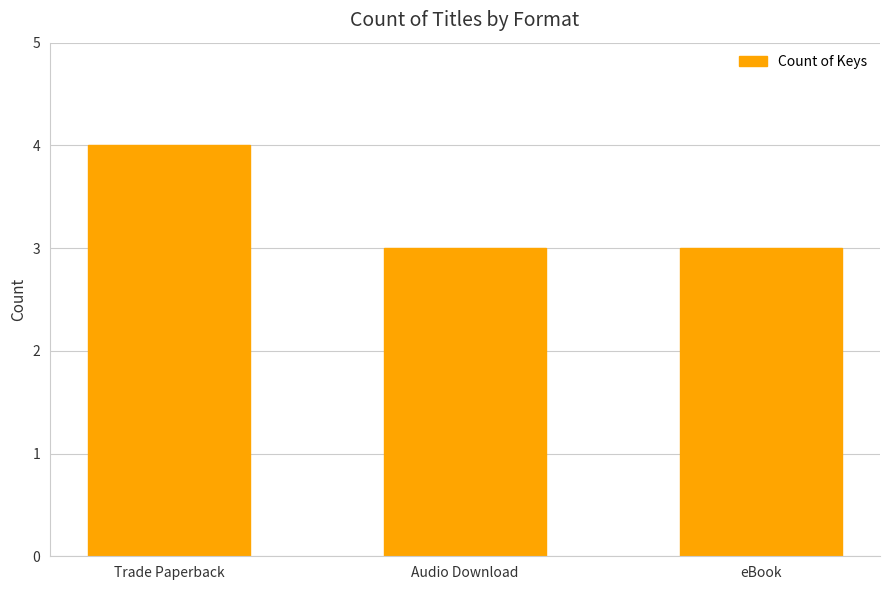

What is the smallest value displayed?

3